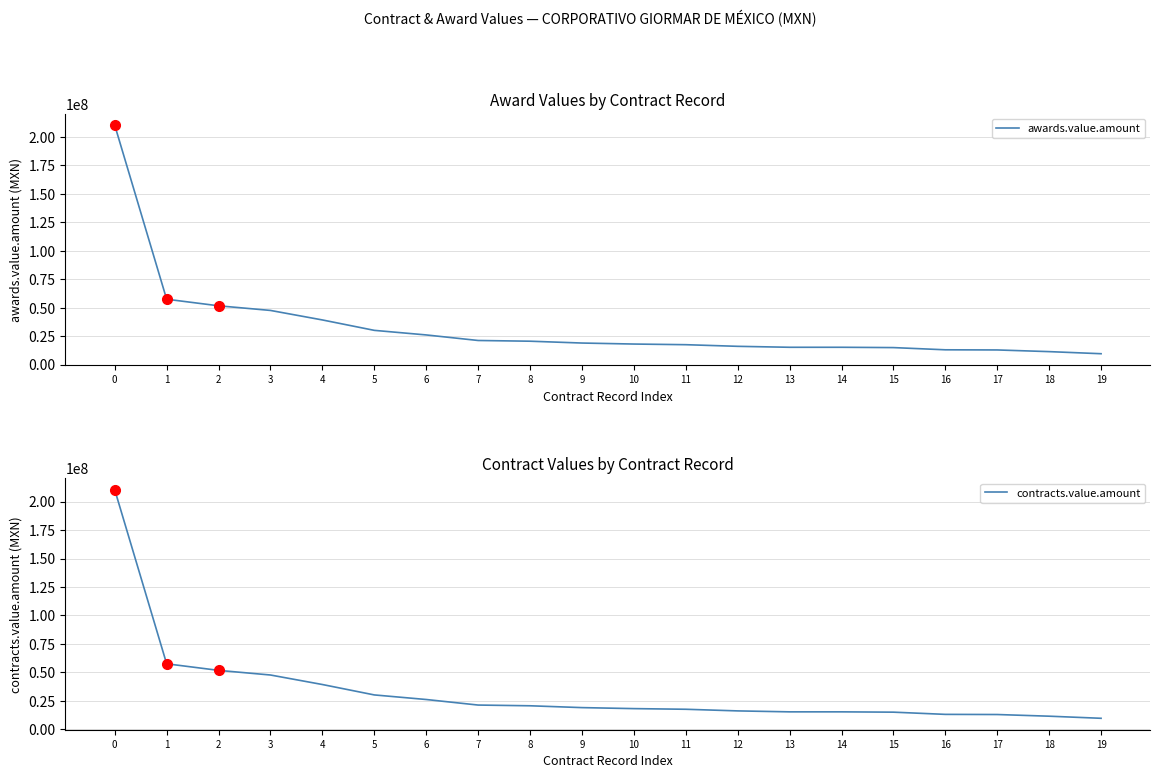

Which series has the largest total across all categories?

awards.value.amount